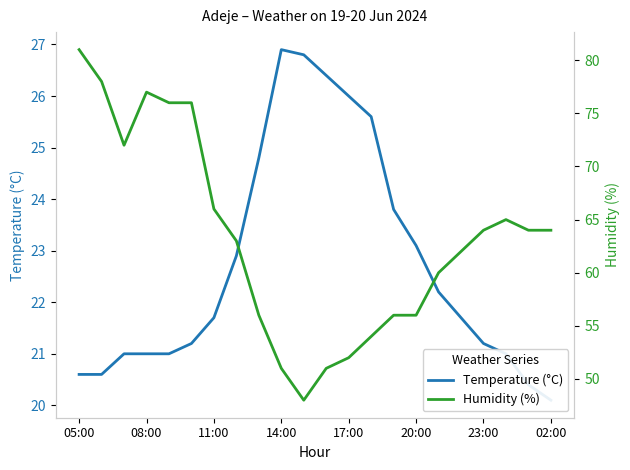

What is the minimum value for Temperature (°C)?

20.1